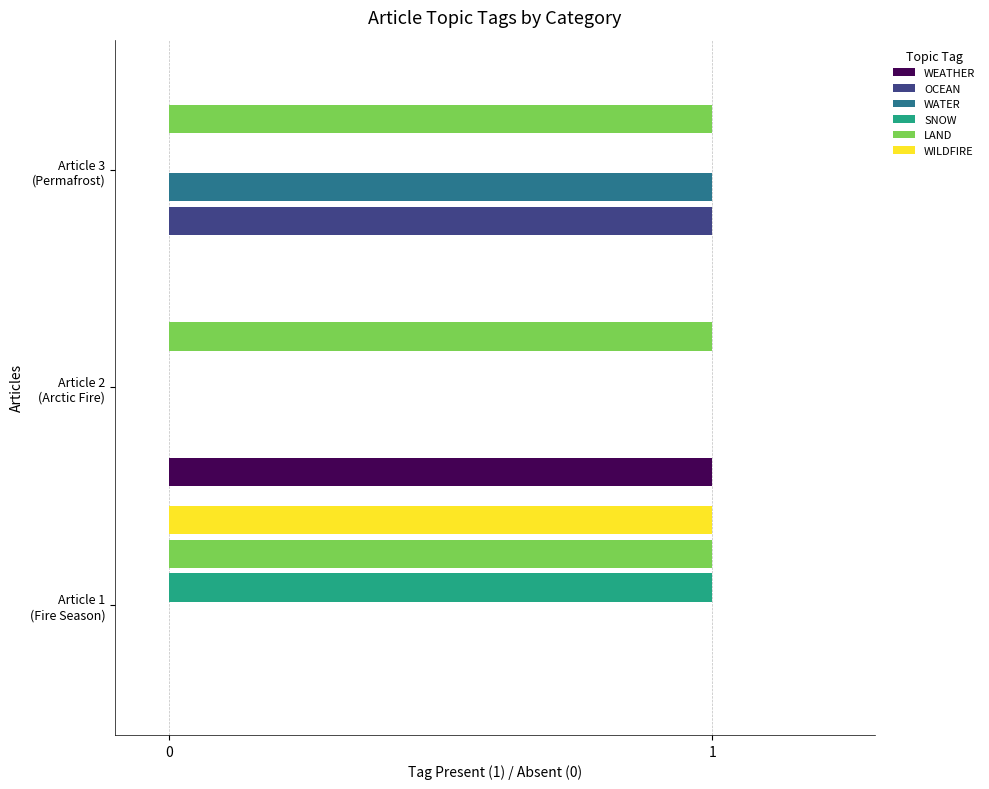

Which series has the largest total across all categories?

LAND